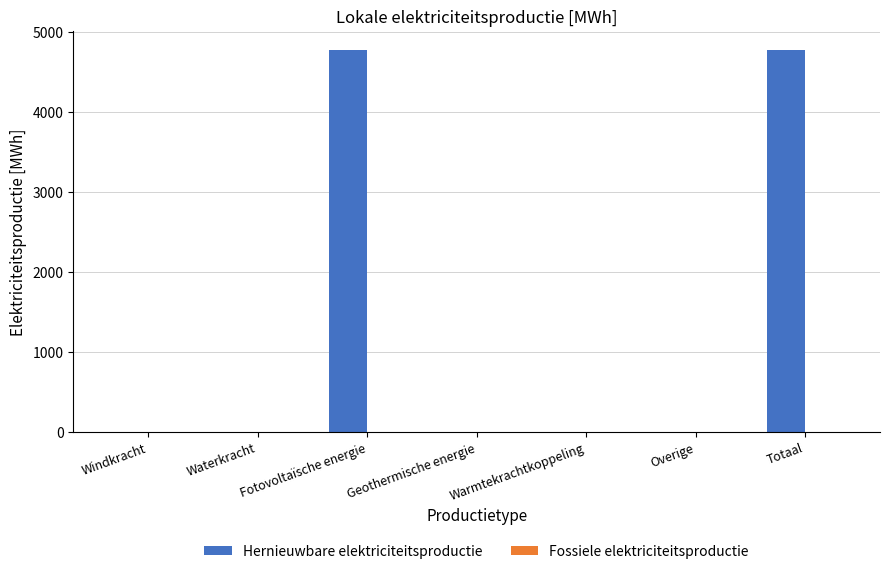

What is the change in value from Fotovoltaïsche energie to Geothermische energie?

-4775.7